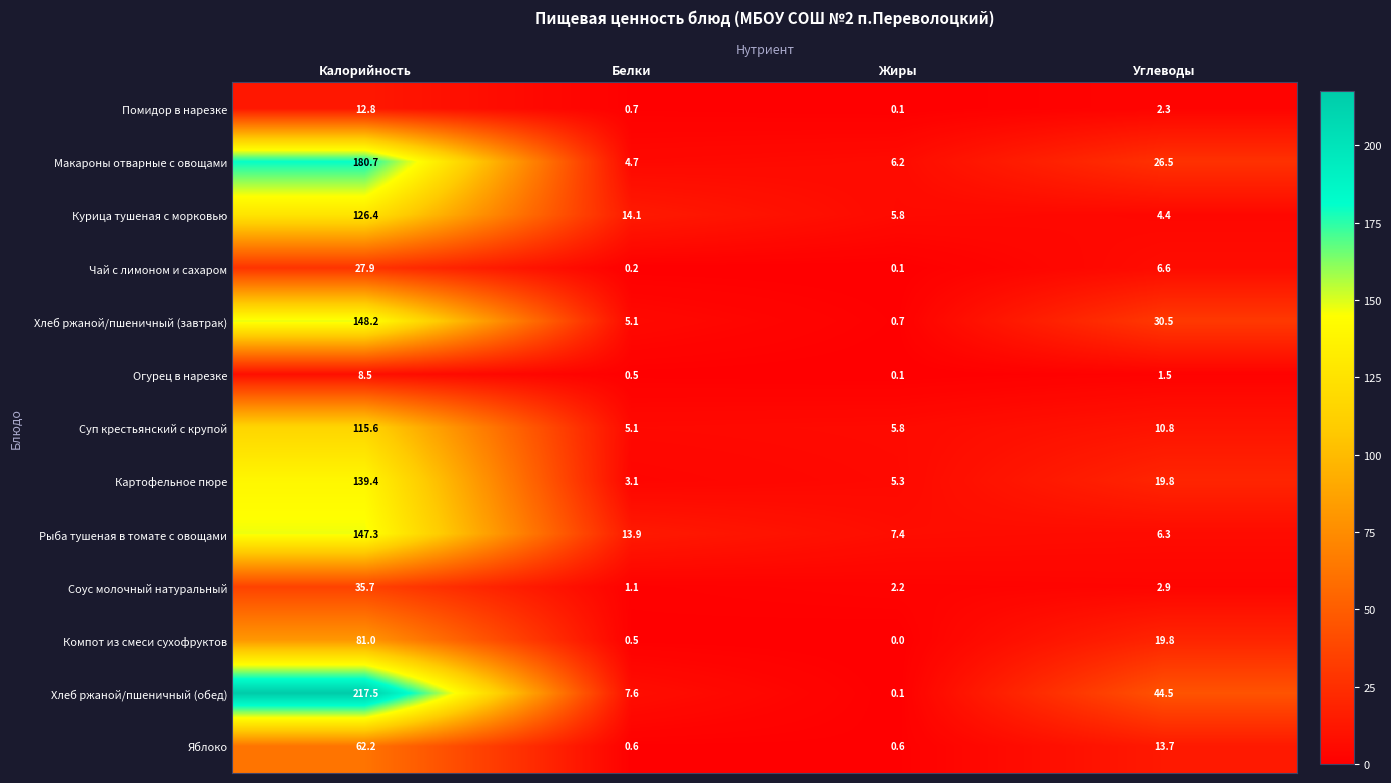

True or false: Курица тушеная с морковью has a value of 8.5 at Белки.

False